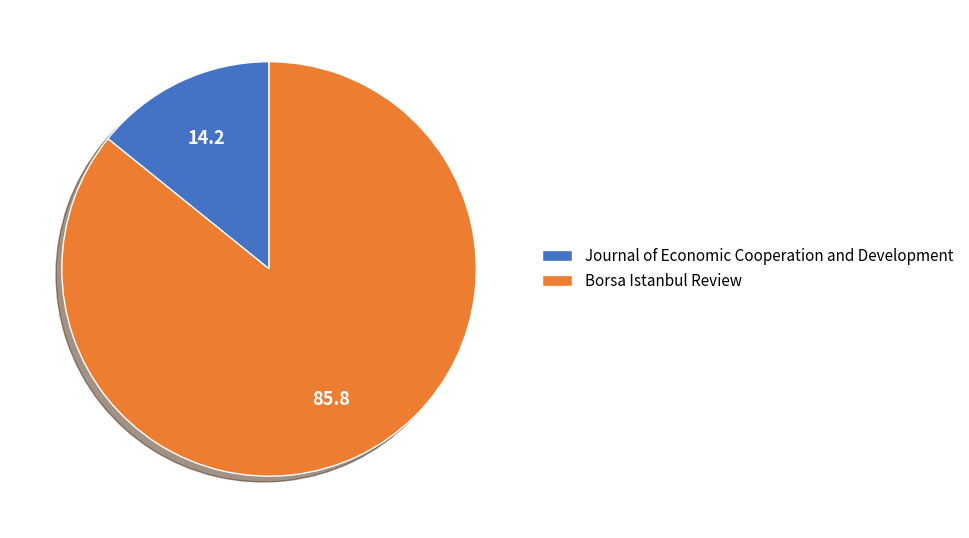

How many slices are in this pie chart?

2